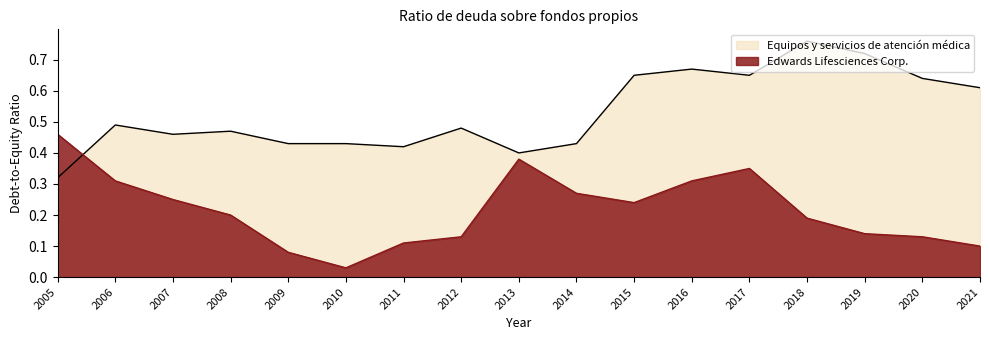

Which has a higher value, 2011 or 2020?

2020